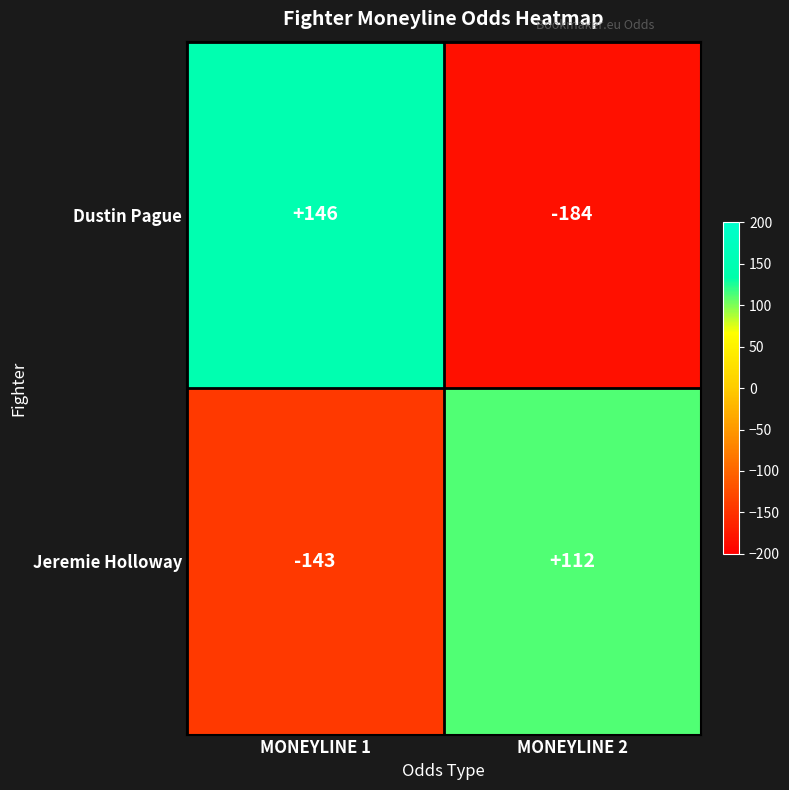

The Jeremie Holloway series shows 112 at MONEYLINE 2. True or false?

True